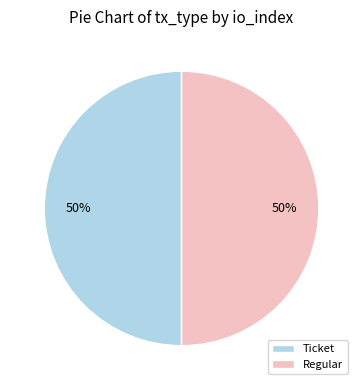

Count the number of slices in the pie.

2